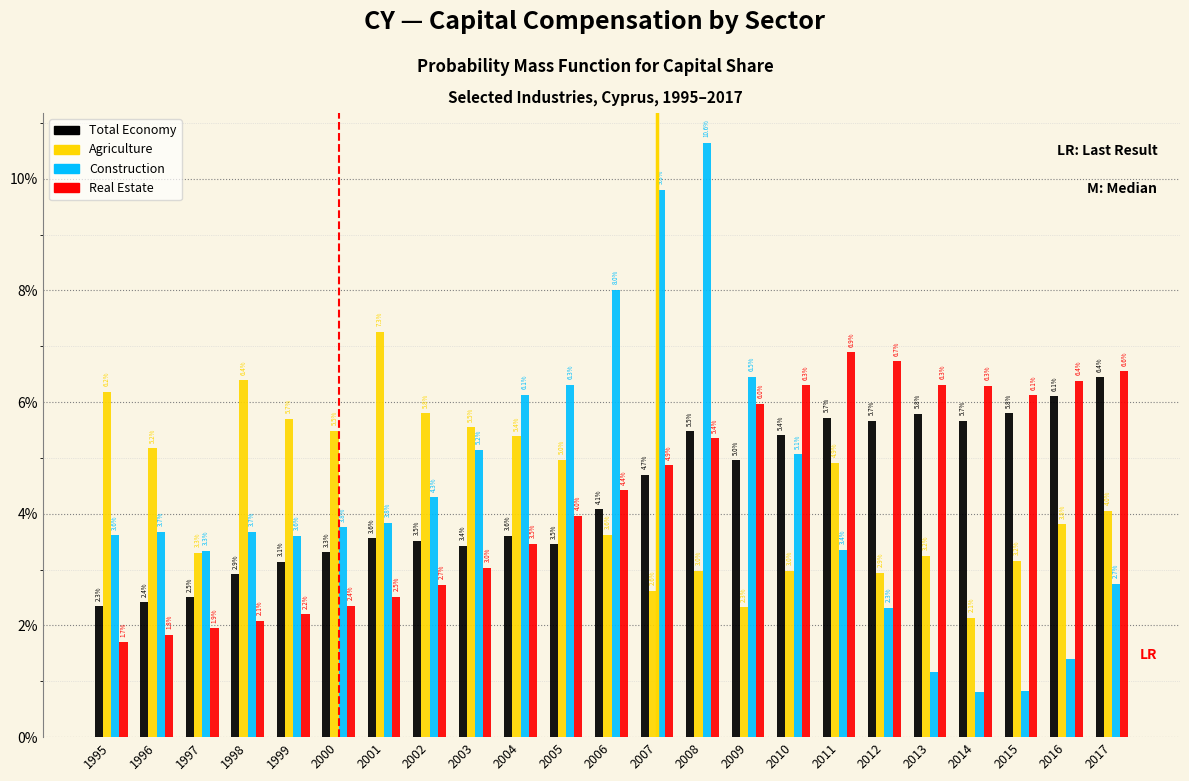

At which category is the sum across all series the highest?

2008